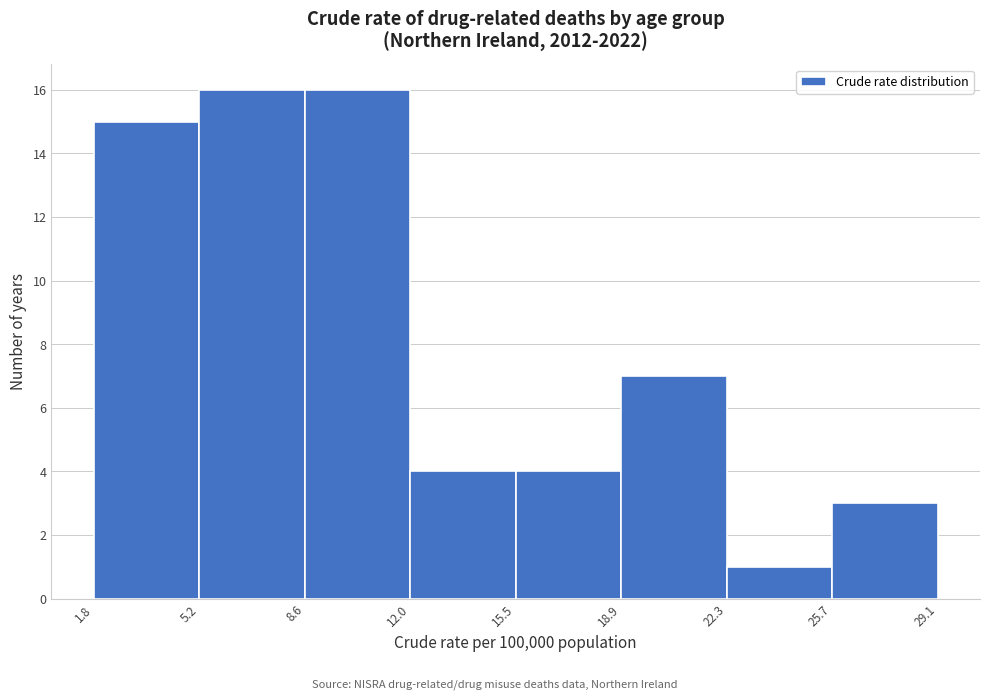

Reading left to right, transcribe this chart: for each bar, give the range it covers on the x-axis and its height. The values are not printed on the chart, so give them approximately, as read against the axis.

1.8 to 5.2: 15
5.2 to 8.6: 16
8.6 to 12.0: 16
12.0 to 15.5: 4
15.5 to 18.9: 4
18.9 to 22.3: 7
22.3 to 25.7: 1
25.7 to 29.1: 3